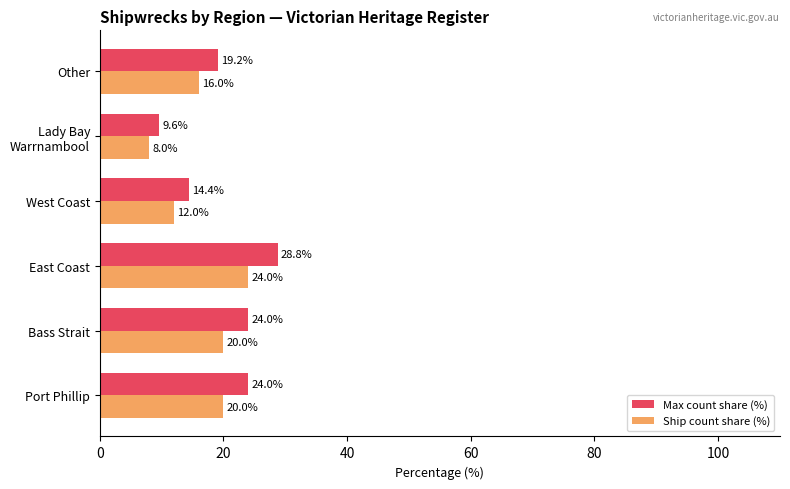

At which category does the chart reach its peak across all series?

East Coast